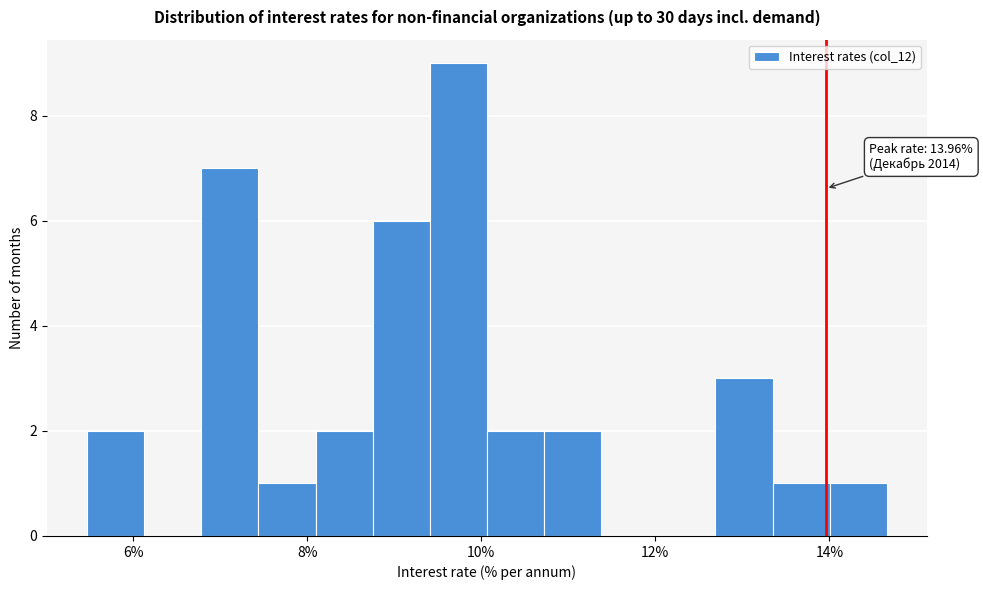

Around what value on the x-axis is the tallest bar? Give the approximate position of its centre, as read against the axis.

9.8